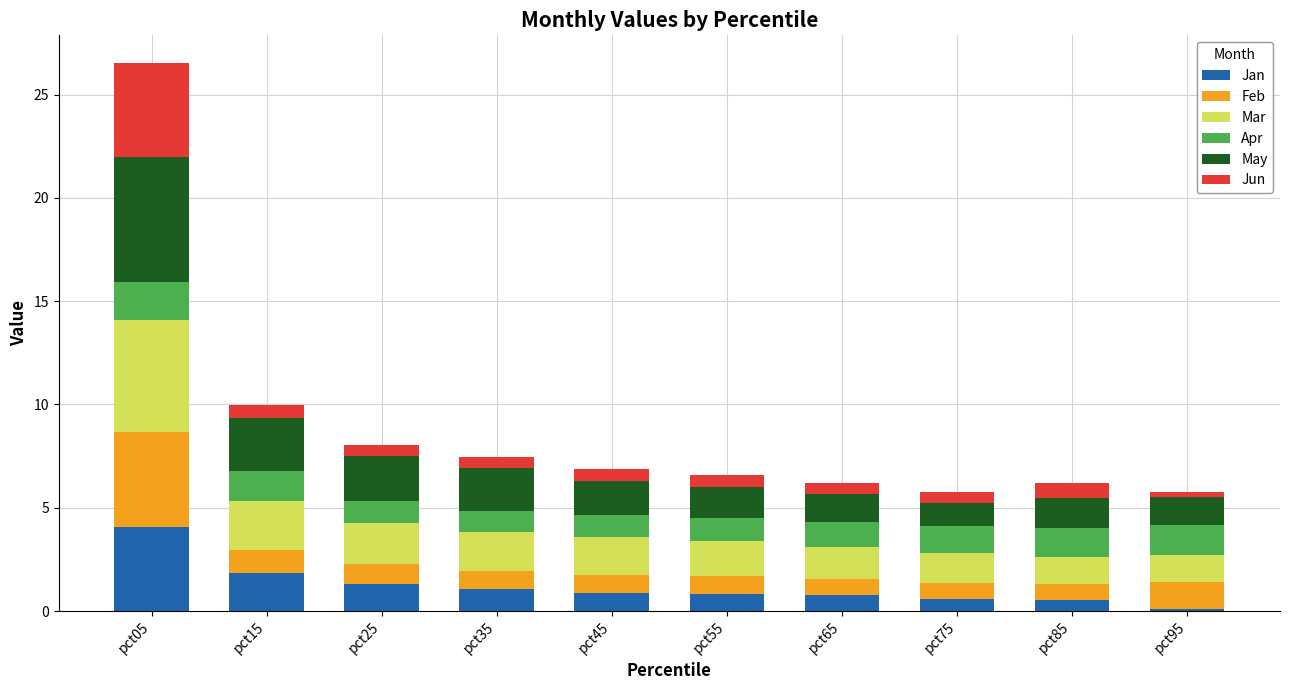

Is it true that Jan equals 1.1 at pct05?

False